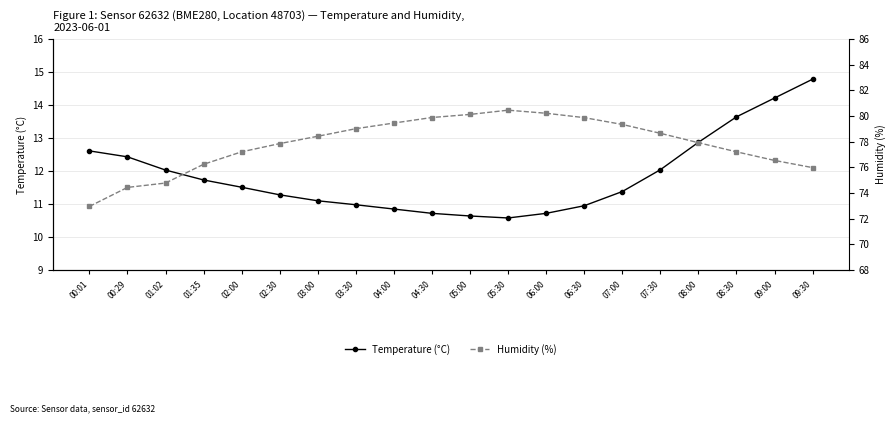

Rank the series by their average value, from highest to lowest.

Humidity (%), Temperature (°C)